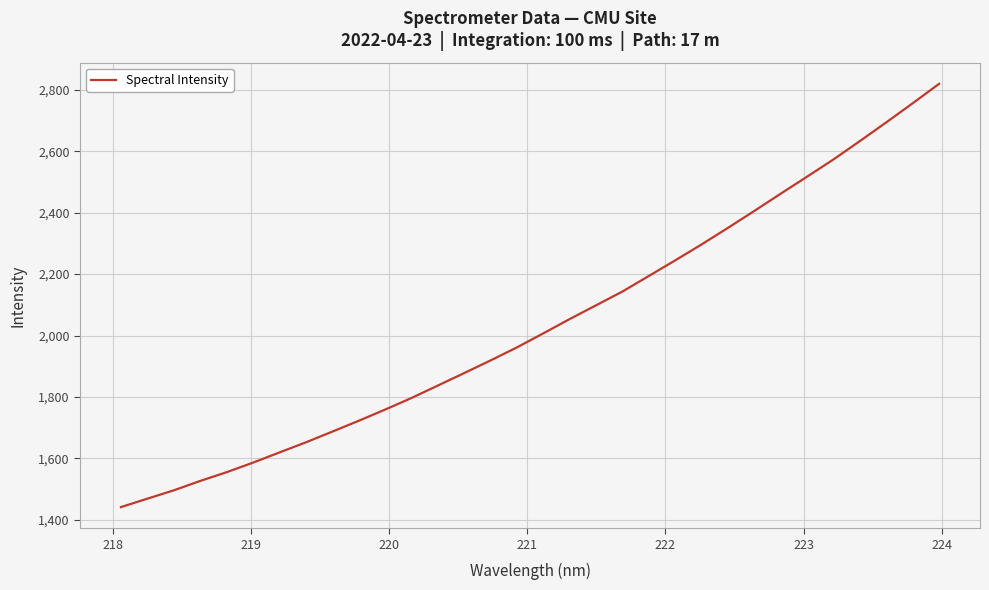

What is the difference between the maximum and minimum values?

1377.2